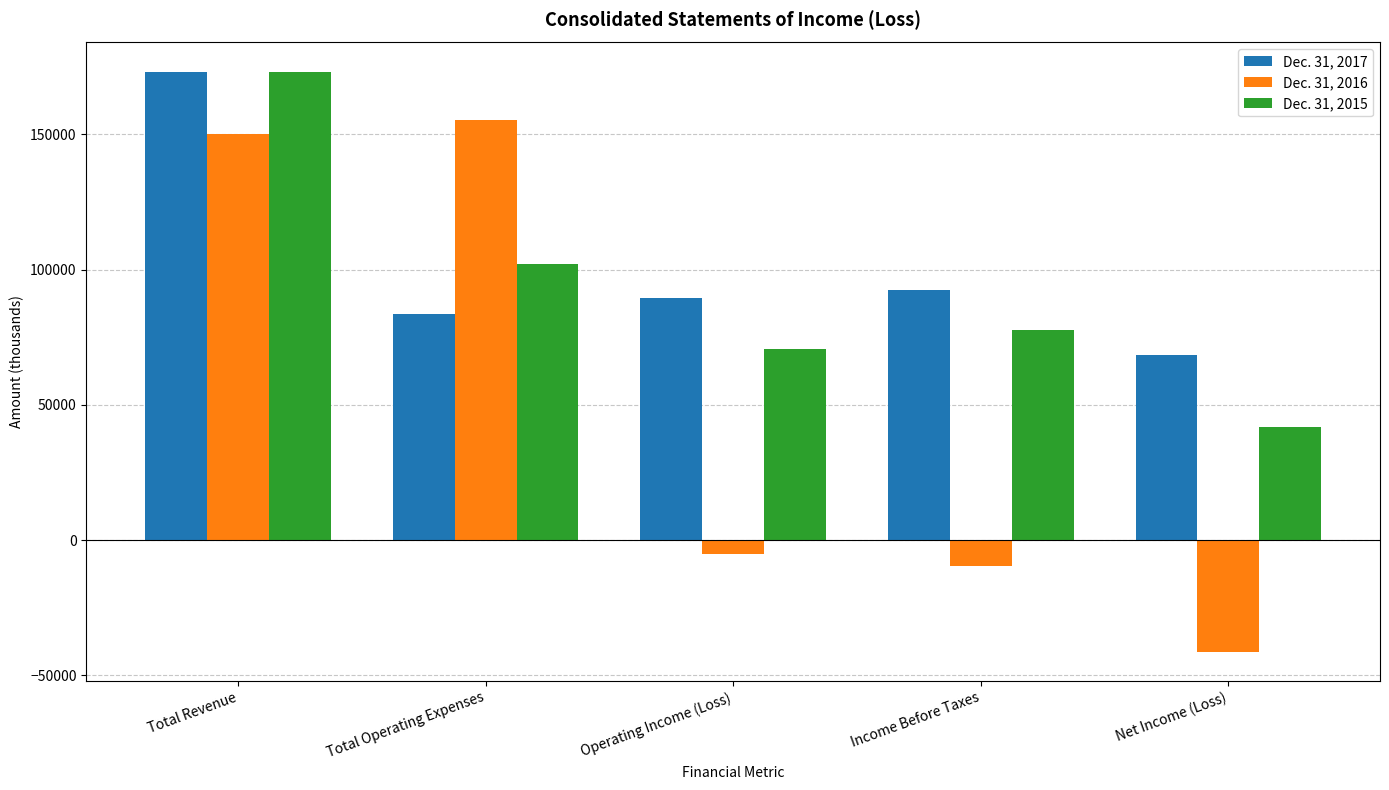

Which series has the largest range (max minus min)?

Dec. 31, 2016